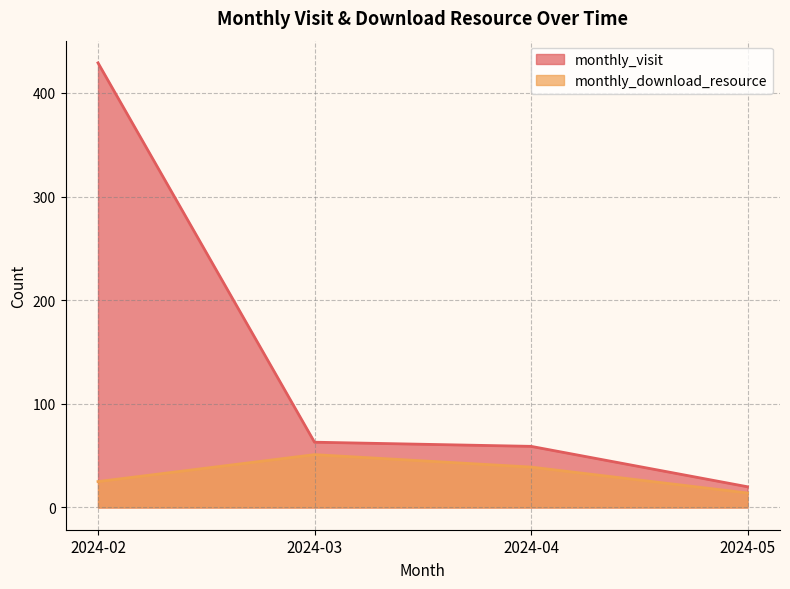

Count the number of data series in this chart.

2